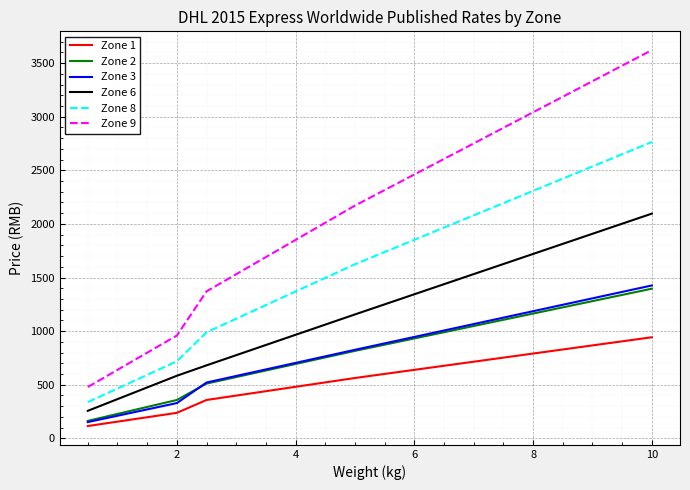

Reading left to right, transcribe all the data shown in this chart.

Zone 1: 115	156	197	238	358	399	440	481	522	563	601	639	677	715	753	791	829	867	905	943
Zone 2: 163	228	293	358	511	572	633	694	755	816	874	932	990	1048	1106	1164	1222	1280	1338	1396
Zone 3: 152	211	270	329	521	582	643	704	765	826	886	946	1006	1066	1126	1186	1246	1306	1366	1426
Zone 6: 257	366	475	584	681	776	871	966	1061	1156	1250	1344	1438	1532	1626	1720	1814	1908	2002	2096
Zone 8: 338	465	592	719	989	1116	1243	1370	1497	1624	1738	1852	1966	2080	2194	2308	2422	2536	2650	2764
Zone 9: 479	639	799	959	1371	1531	1691	1851	2011	2171	2316	2461	2606	2751	2896	3041	3186	3331	3476	3621